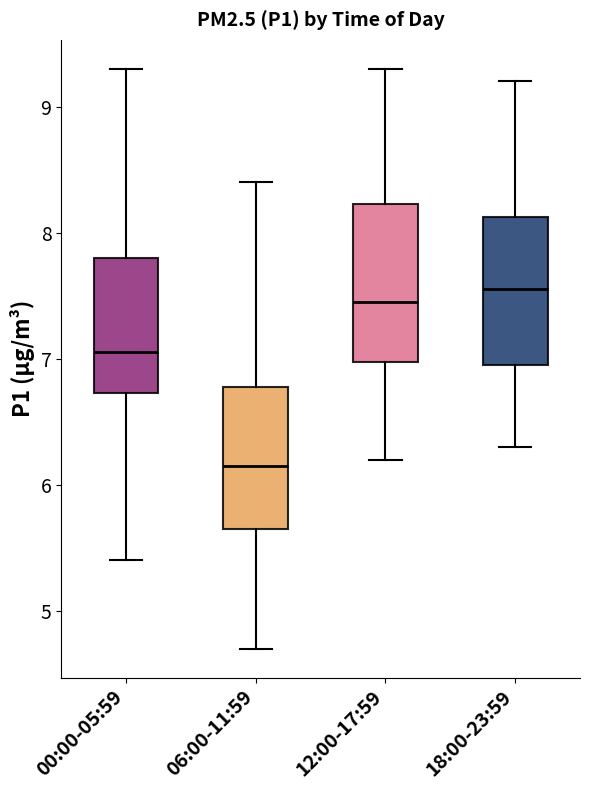

Where does the lower whisker of the box for 00:00-05:59 end on the y-axis? The values are not printed on the chart, so give them approximately, as read against the axis.

5.4